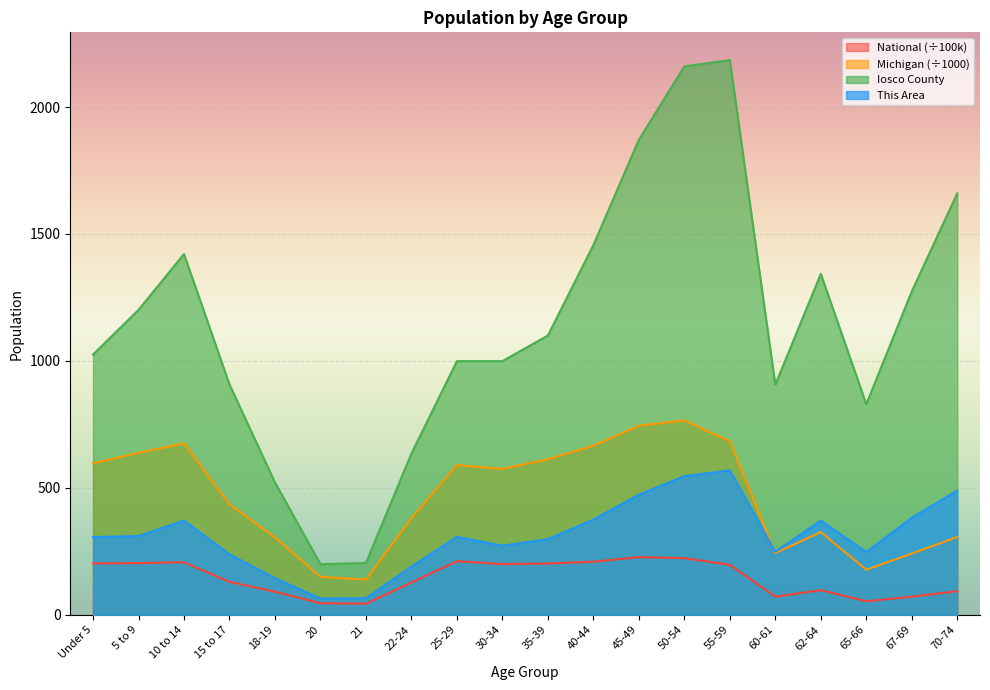

Which series has the widest spread of values?

Iosco County